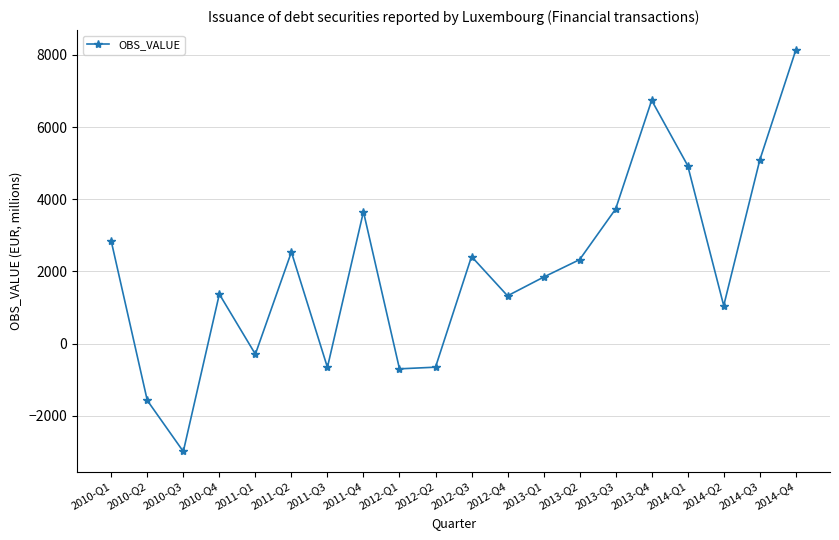

Is it true that the value at 2013-Q4 is 6741?

True